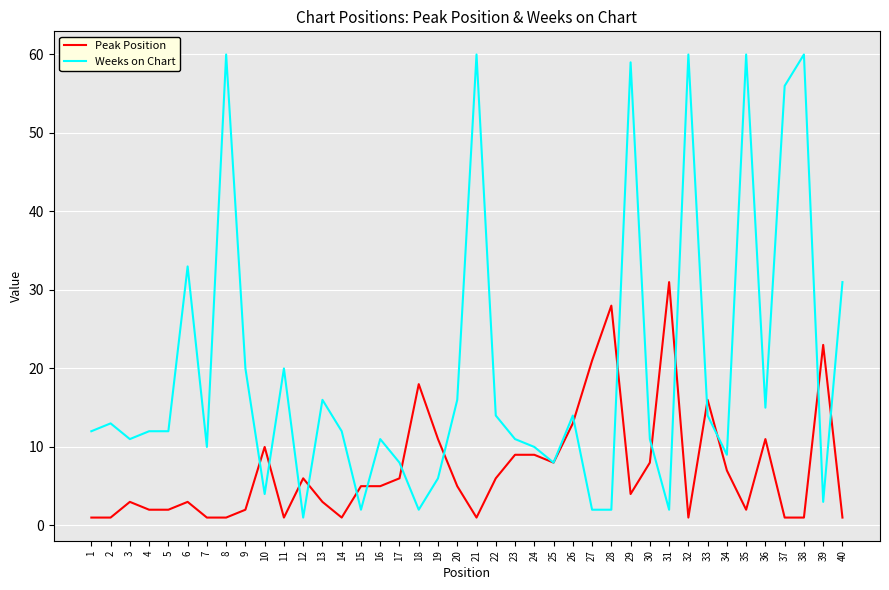

At which label is Peak Position closest to 16?

33